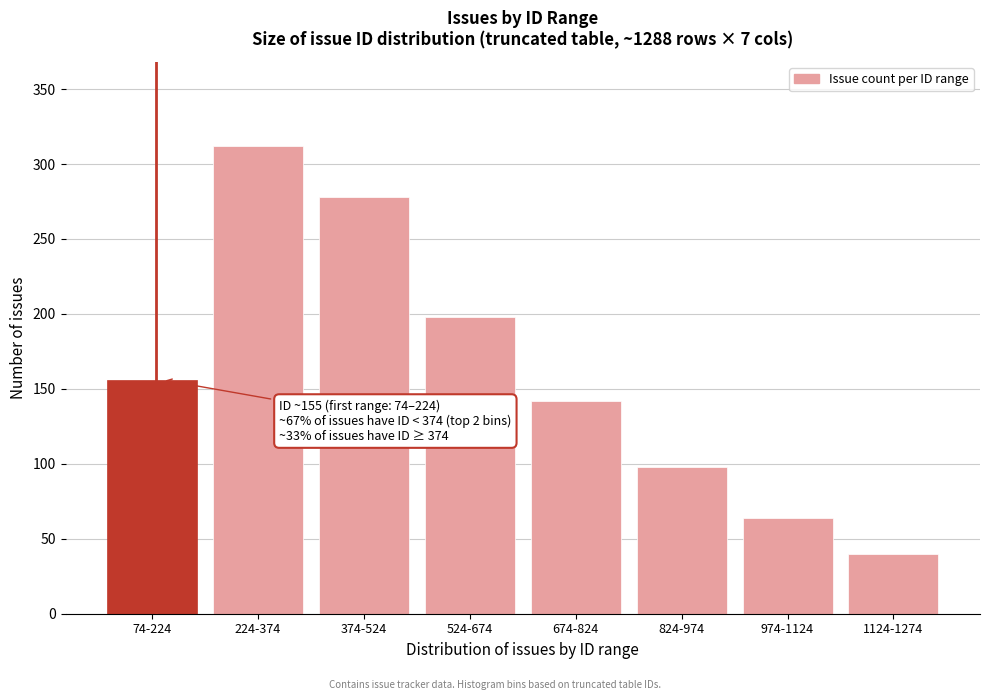

Reading right to left, extract all data points from this chart.

1124-1274=40	974-1124=64	824-974=98	674-824=142	524-674=198	374-524=278	224-374=312	74-224=156